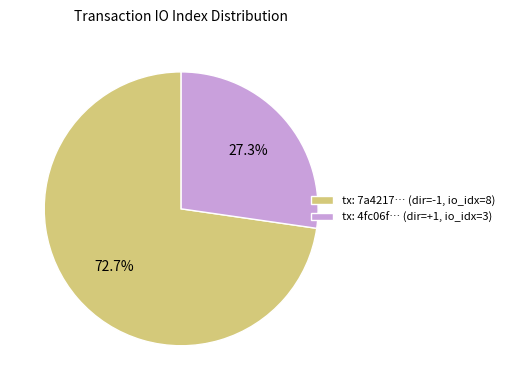

What is the smallest slice in the pie chart?

tx: 4fc06f… (dir=+1, io_idx=3)